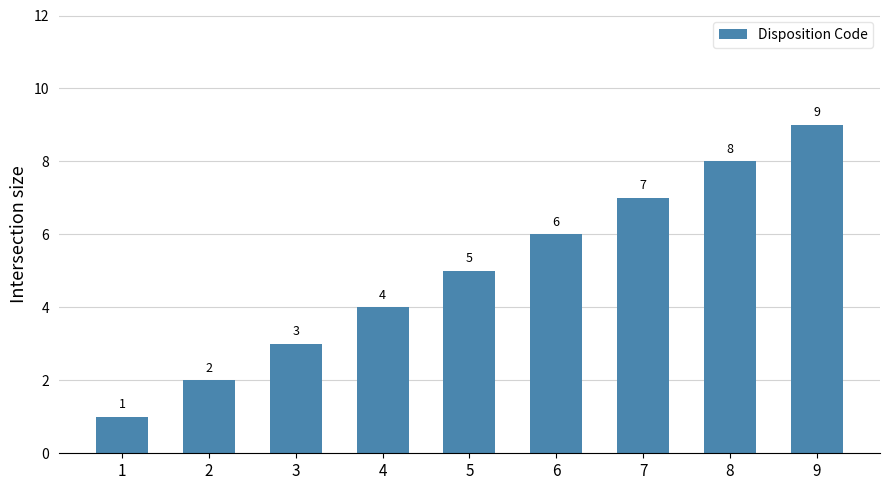

How many bars are there in total?

9